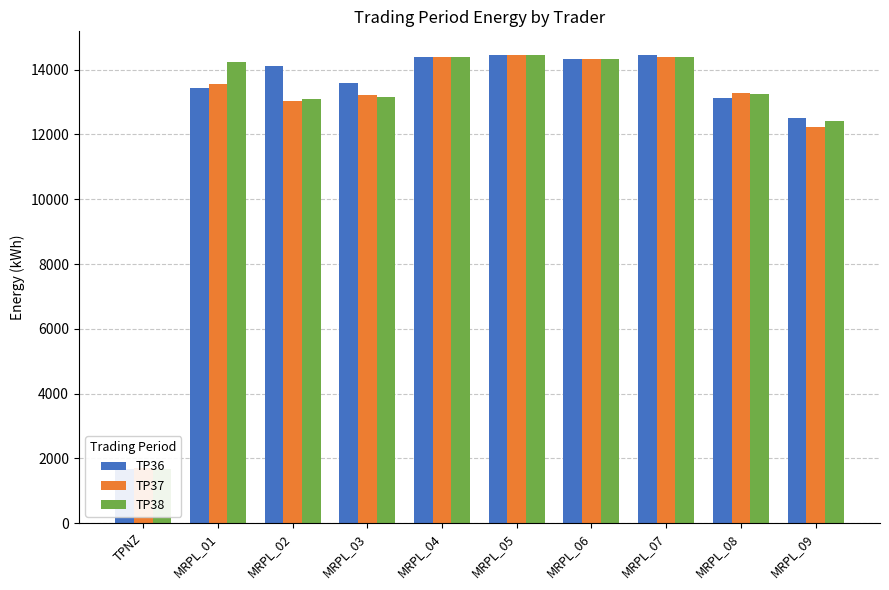

Is the value of TP38 at MRPL_07 greater than the value of TP37 at TPNZ?

Yes